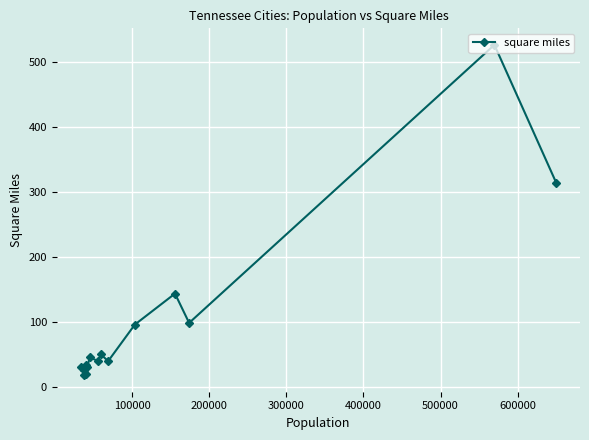

What is the difference between the maximum and minimum values?

508.5